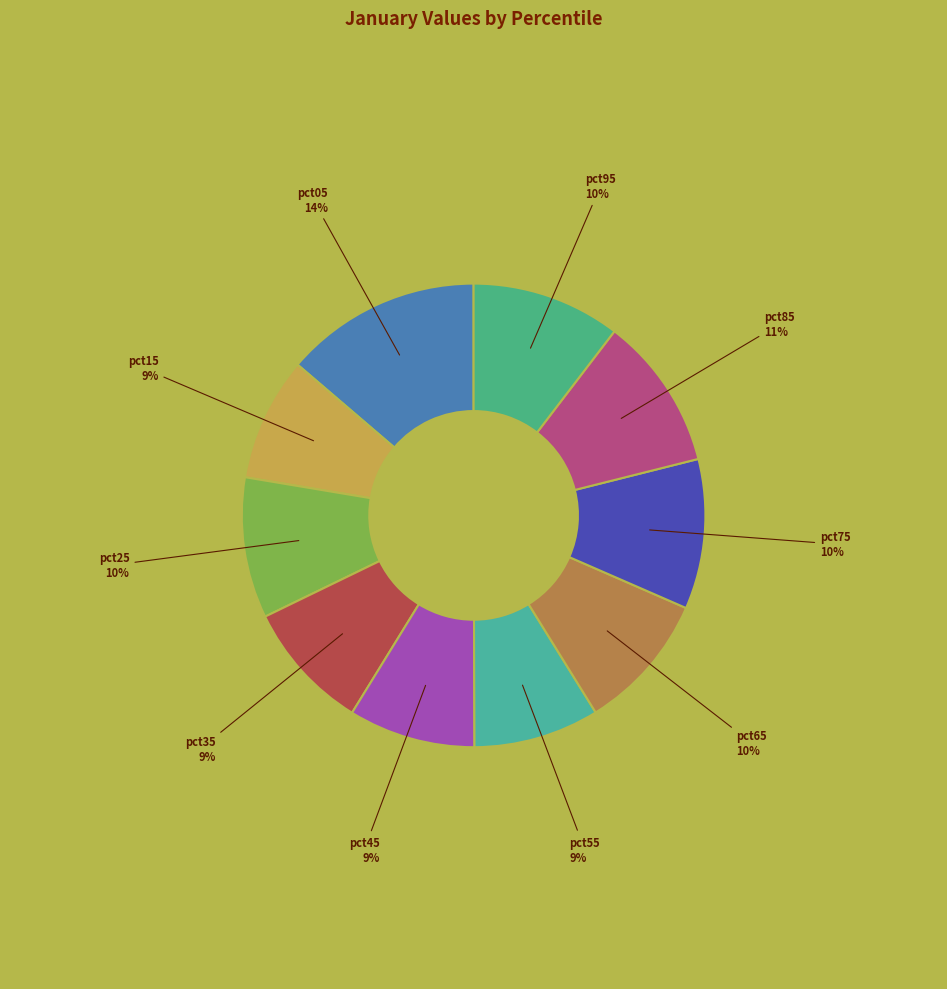

To the nearest percent, what is the difference between the largest and smallest slice percentages?

5%